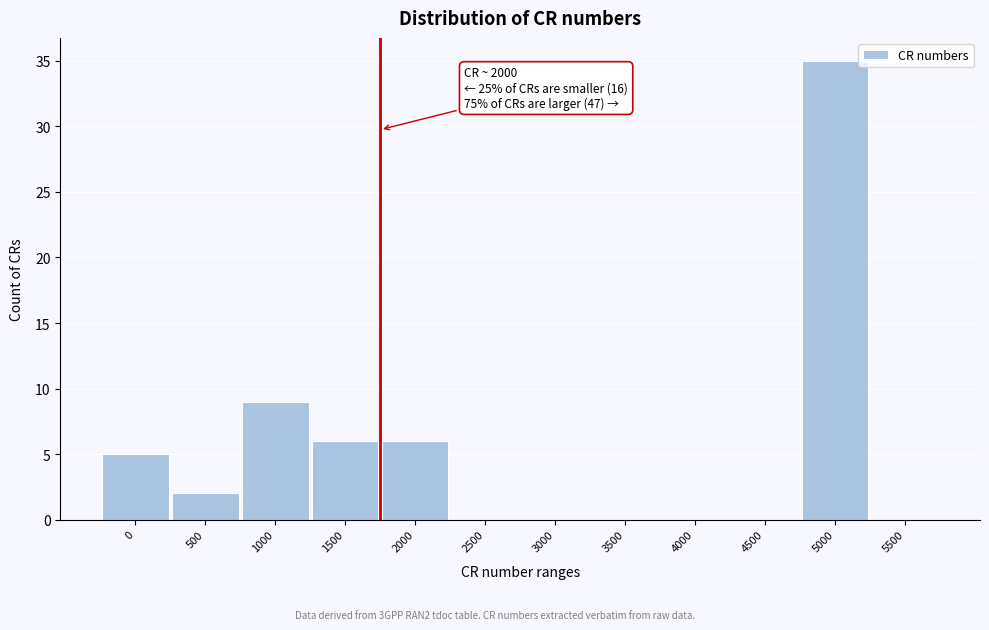

Reading left to right, what are all the values shown in this chart?

0=5	500=2	1000=9	1500=6	2000=6	2500=0	3000=0	3500=0	4000=0	4500=0	5000=35	5500=0